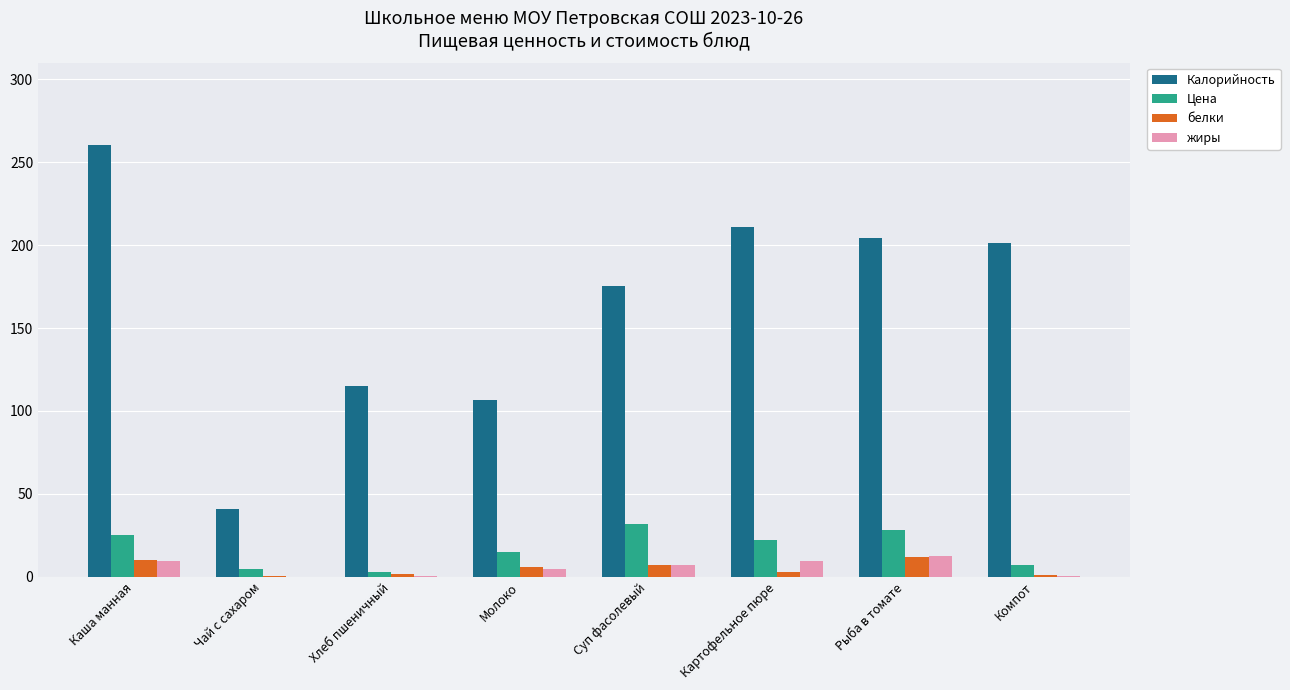

Which category has the highest value in the жиры series?

Рыба в томате